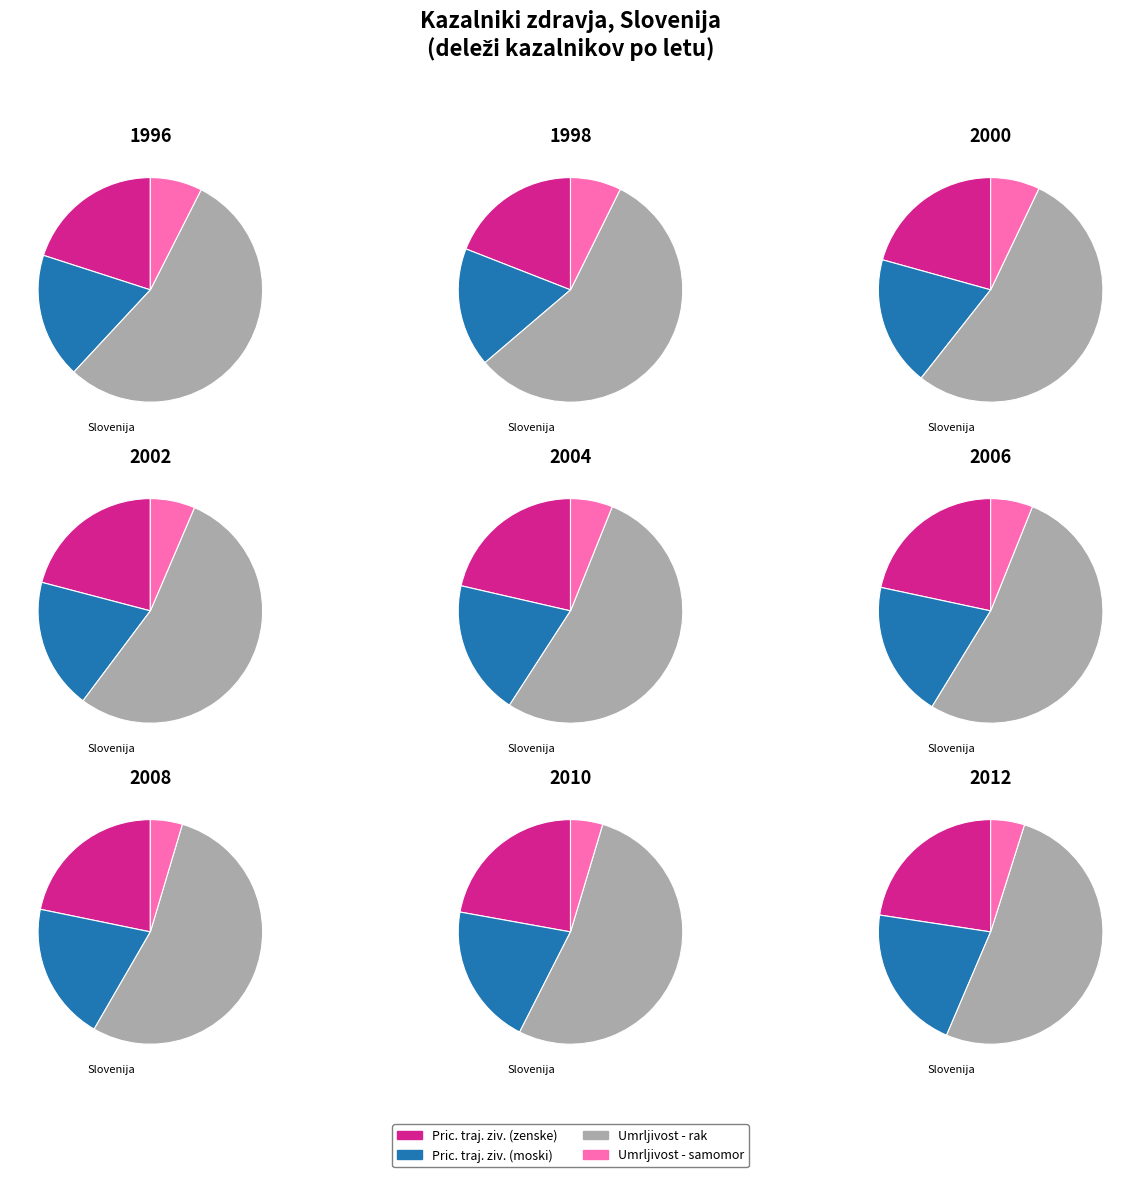

What is the difference between the highest and lowest values at 2002?

180.6